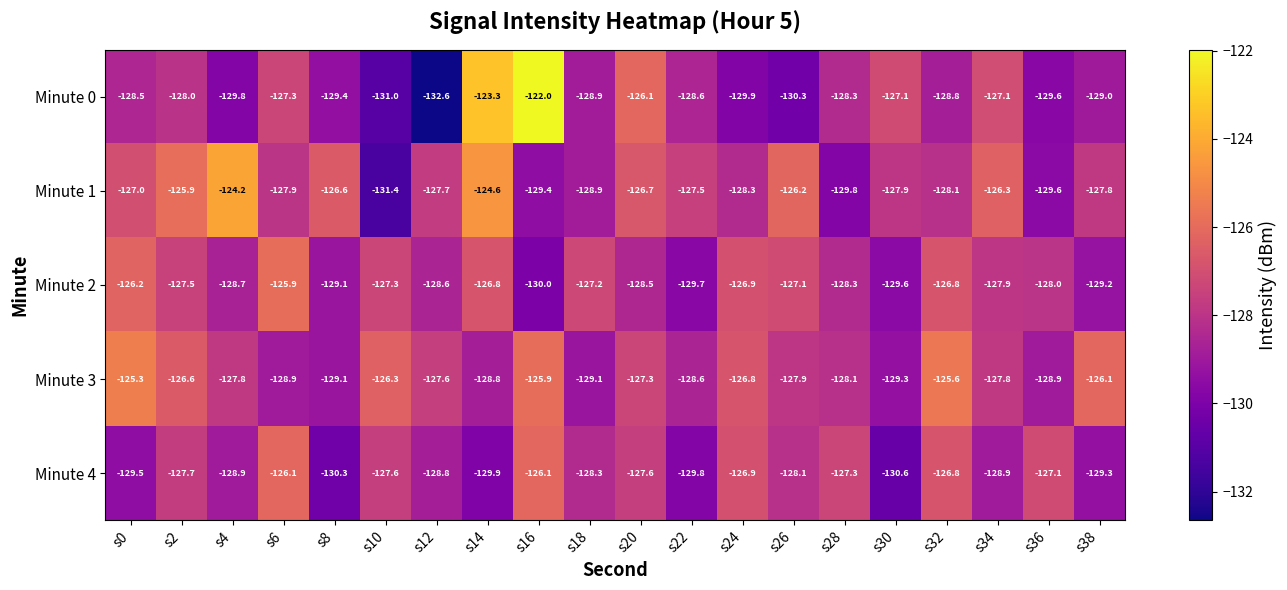

What is the difference between the maximum and minimum values in the Minute 2 series?

4.1